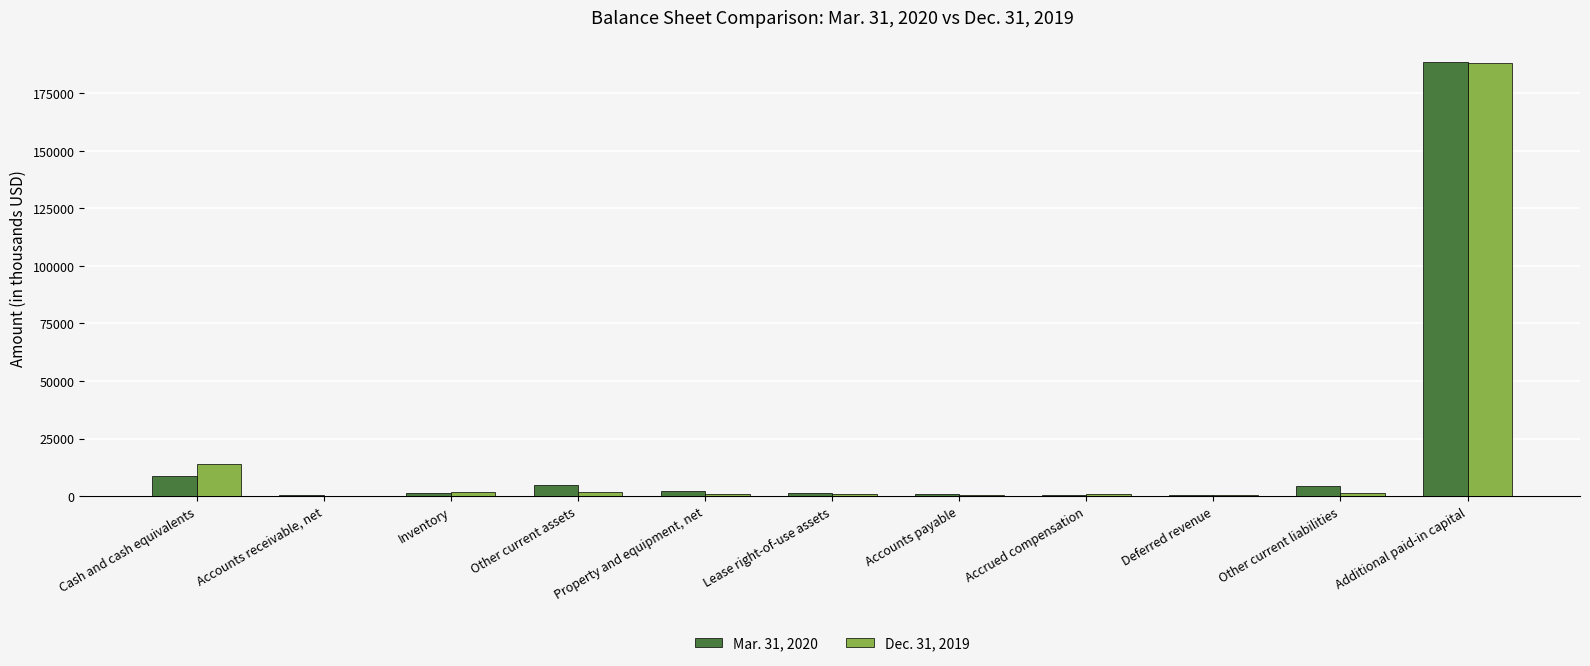

Which category has the highest value in the Mar. 31, 2020 series?

Additional paid-in capital